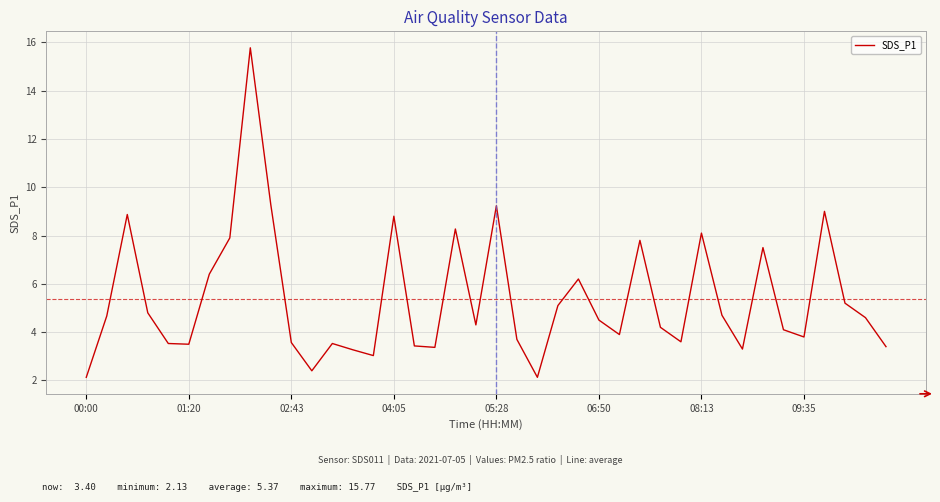

What is the difference between the maximum and minimum values?

13.6